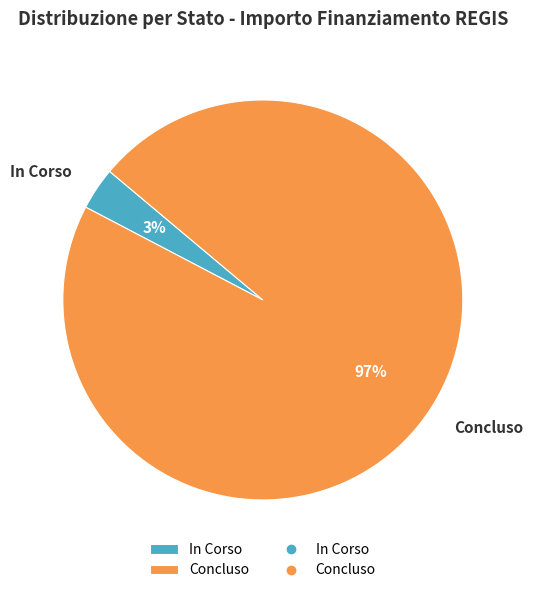

The In Corso slice represents 3% of the pie. True or false?

True